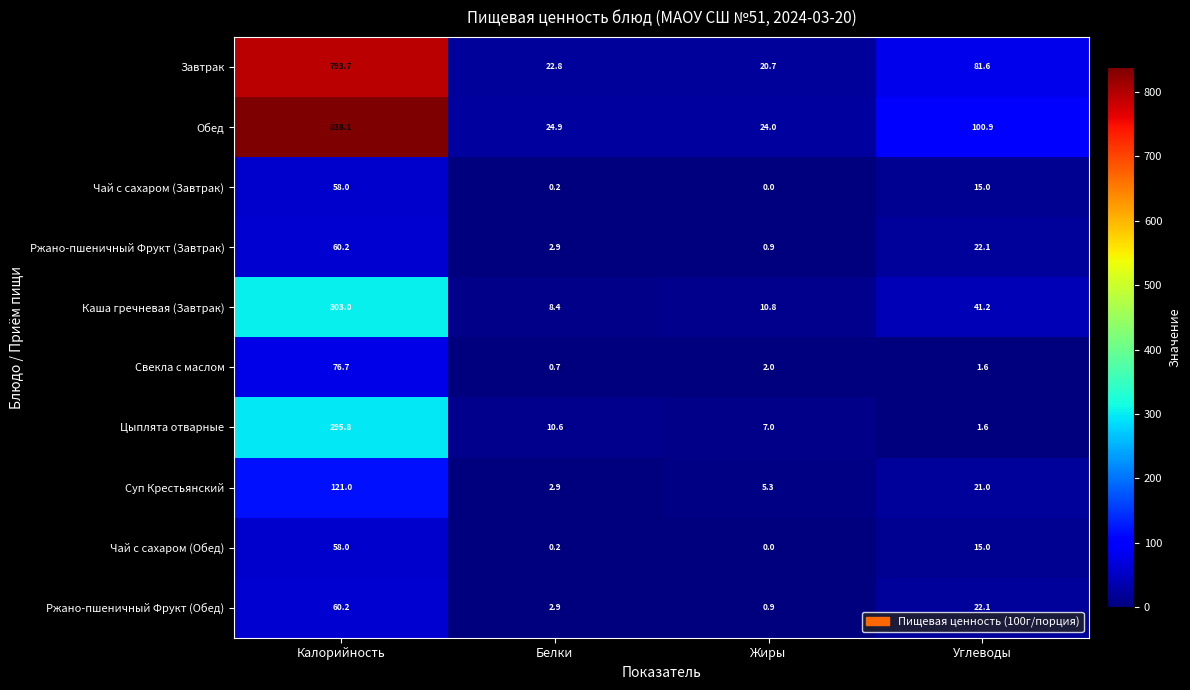

How many categories are shown in the chart?

4